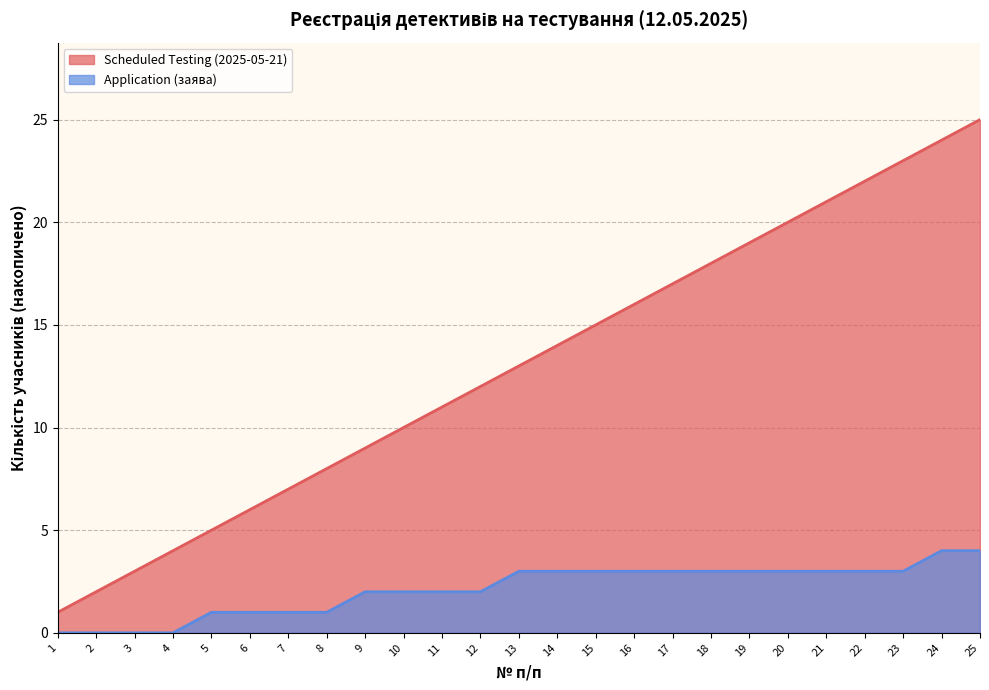

Read the Scheduled Testing (2025-05-21) value at 4.

4